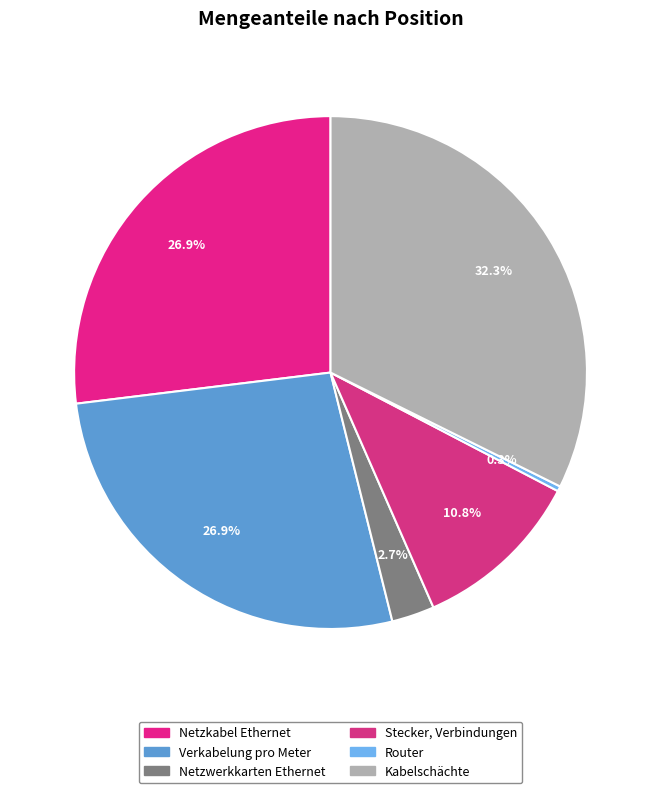

What is the ratio of the value at Kabelschächte to the value at Router?

100.0